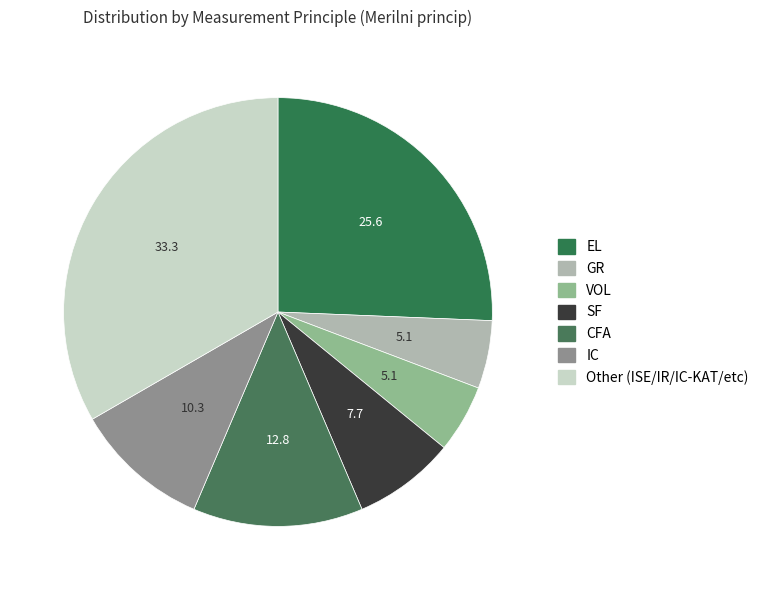

Which slice is the largest?

Other